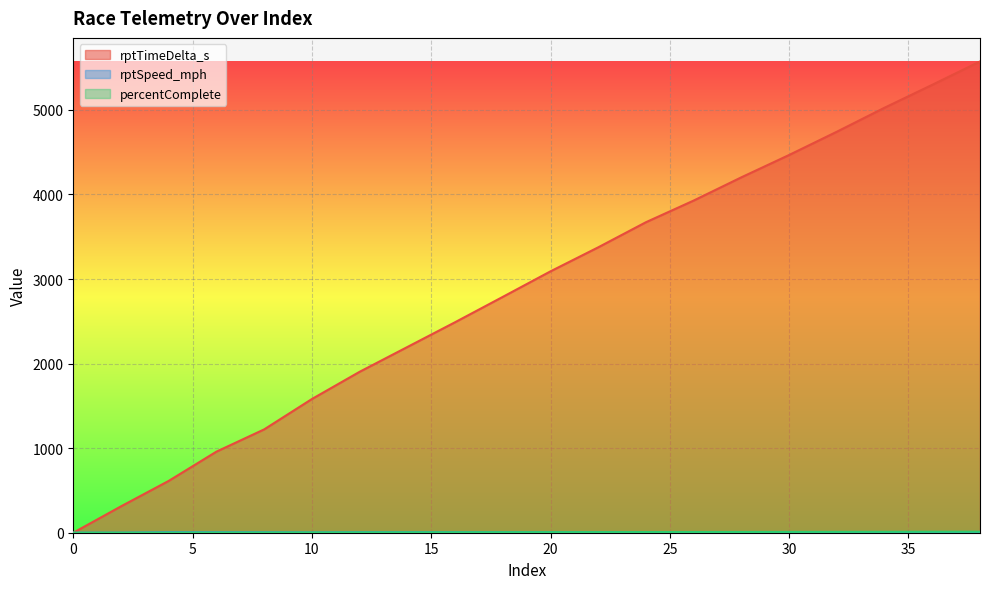

What is the total value across all series at 20?

3102.6